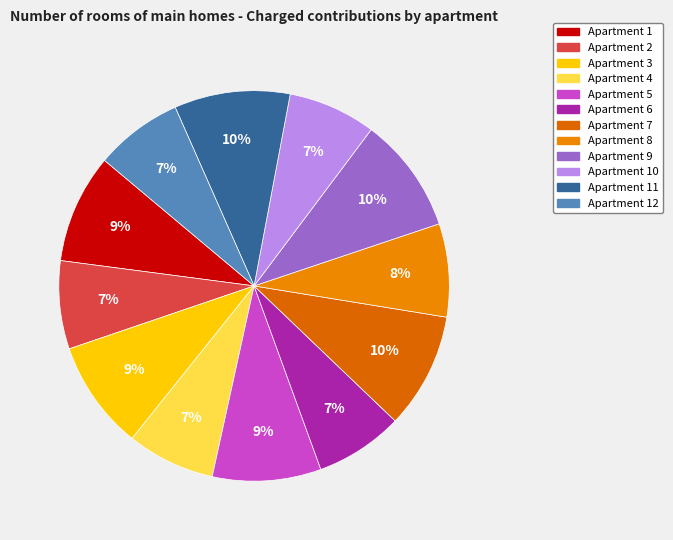

To the nearest percent, what is the average slice percentage?

8%